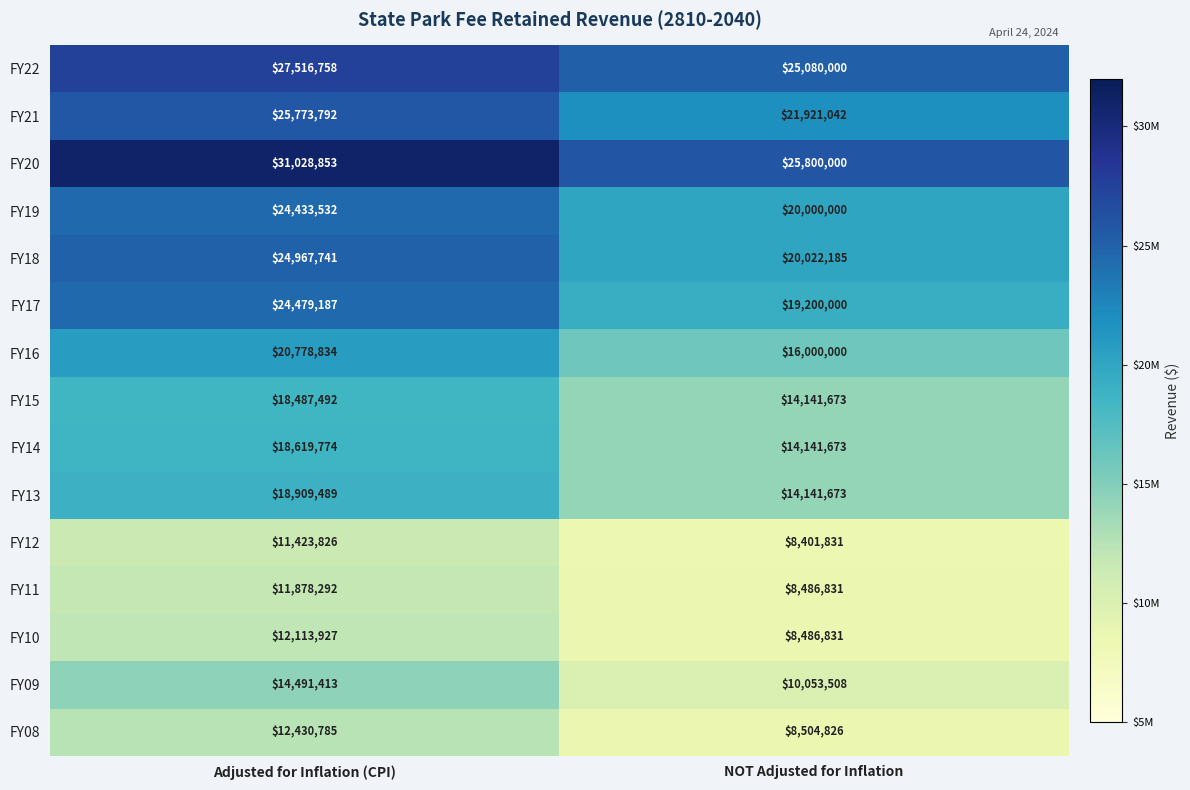

Rank the series by their maximum value, from highest to lowest.

FY20, FY22, FY21, FY18, FY17, FY19, FY16, FY13, FY14, FY15, FY09, FY08, FY10, FY11, FY12